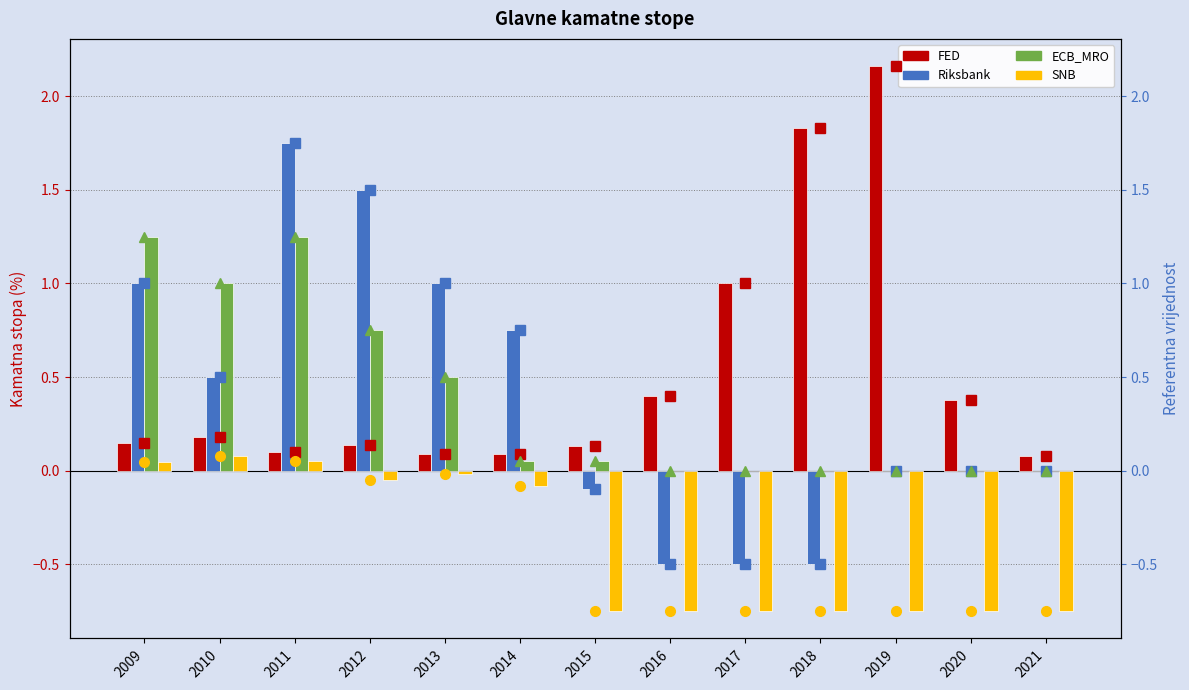

Are the bars horizontal?

No